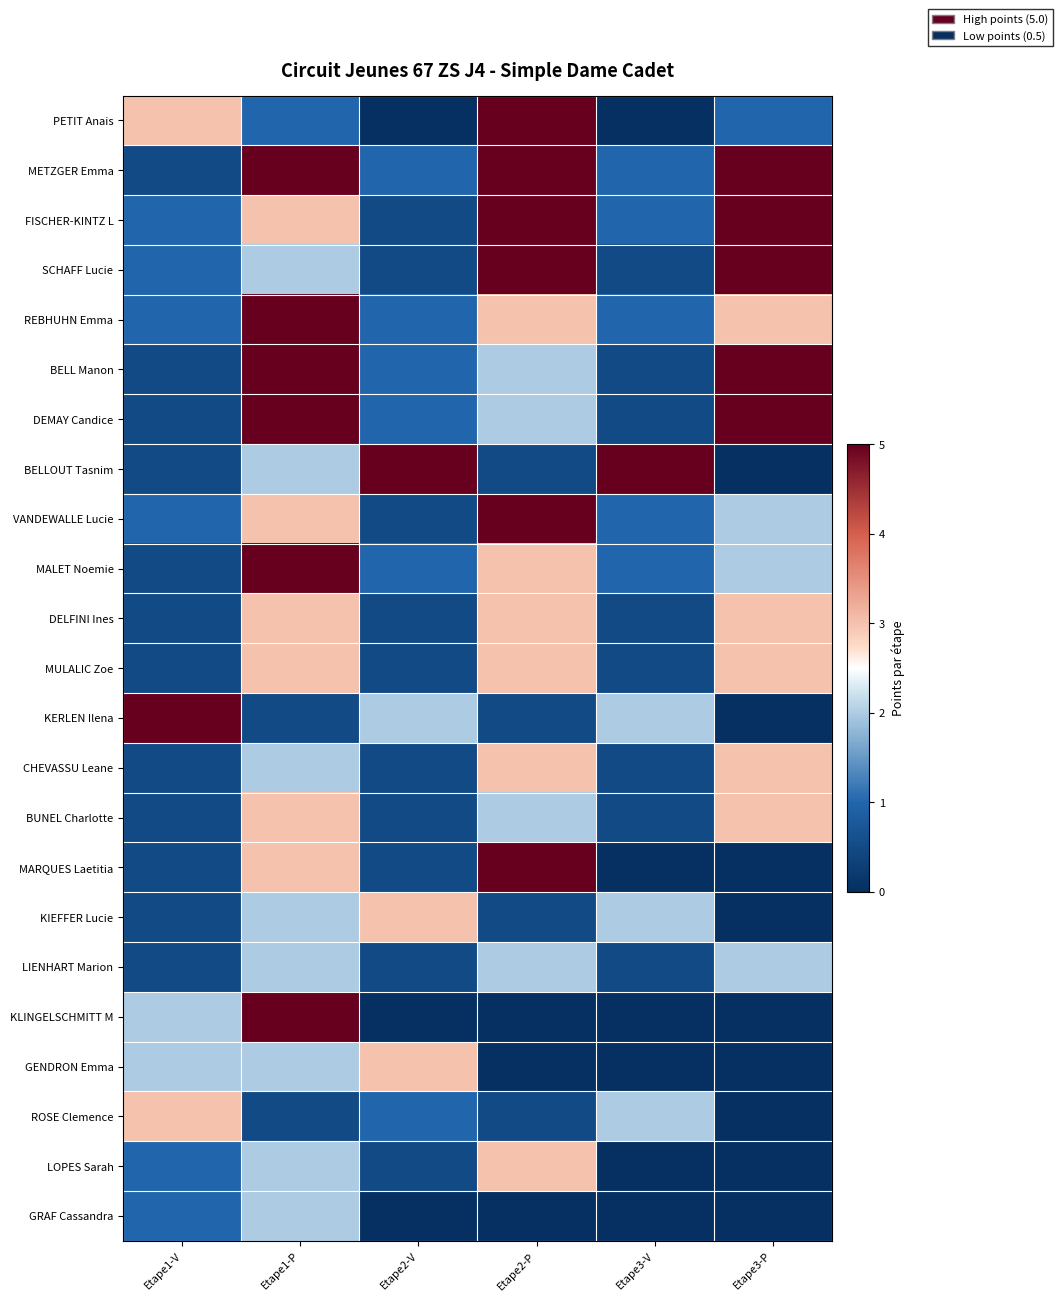

What is the difference between the highest and lowest values at Etape2-V?

5.0